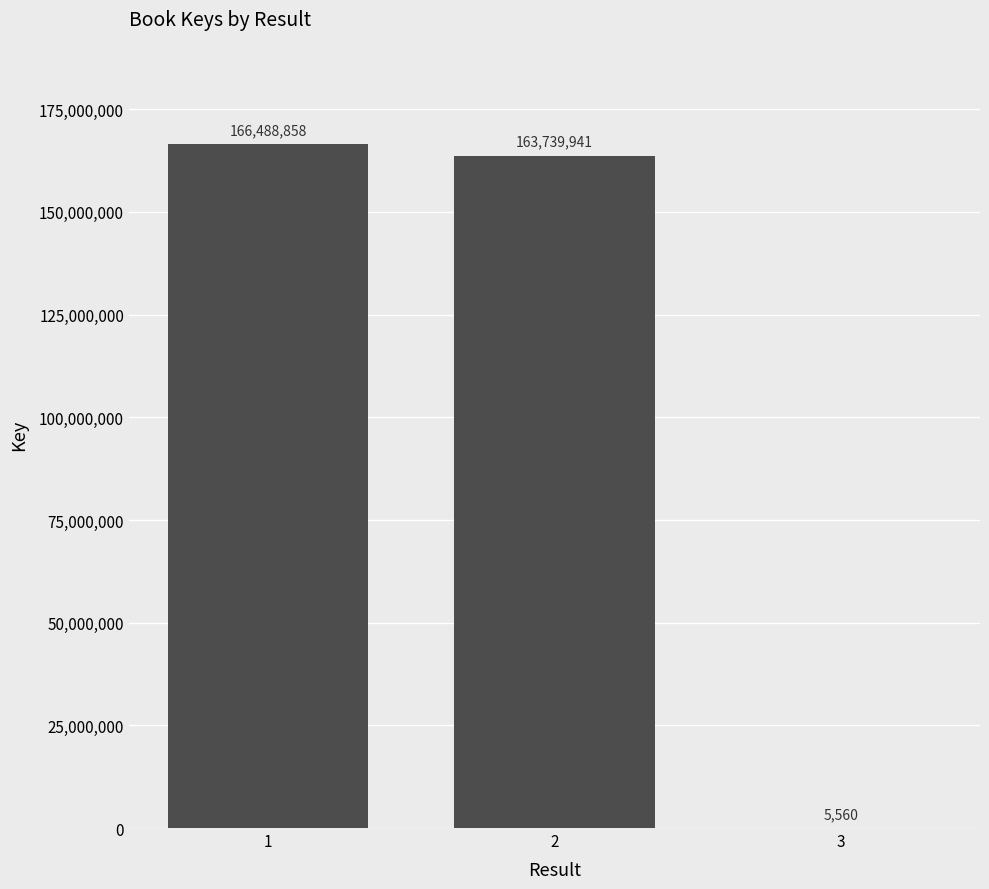

Which has a higher value, 2 or 3?

2